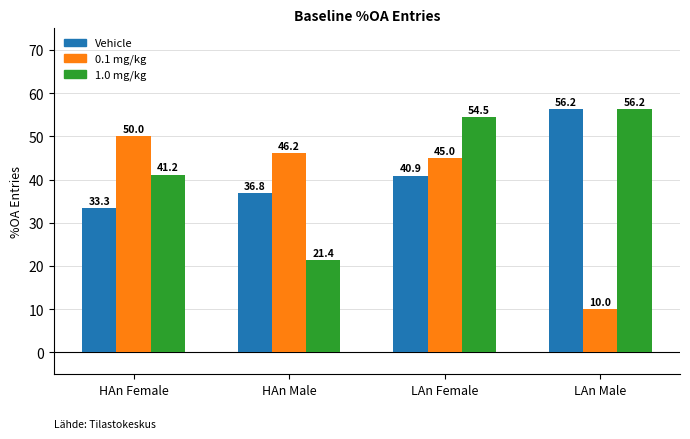

What is the difference between the highest and lowest values at HAn Female?

16.7